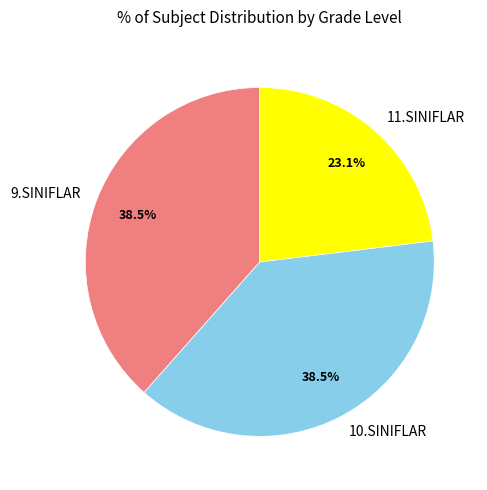

Which has a higher value, 11.SINIFLAR or 10.SINIFLAR?

10.SINIFLAR